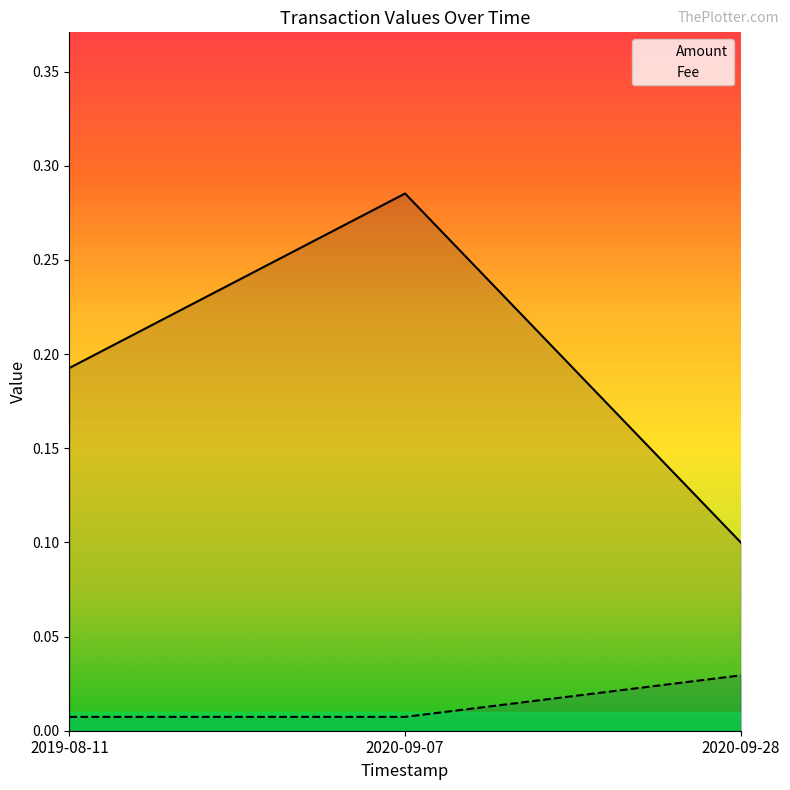

At how many categories does at least one series exceed 0?

3